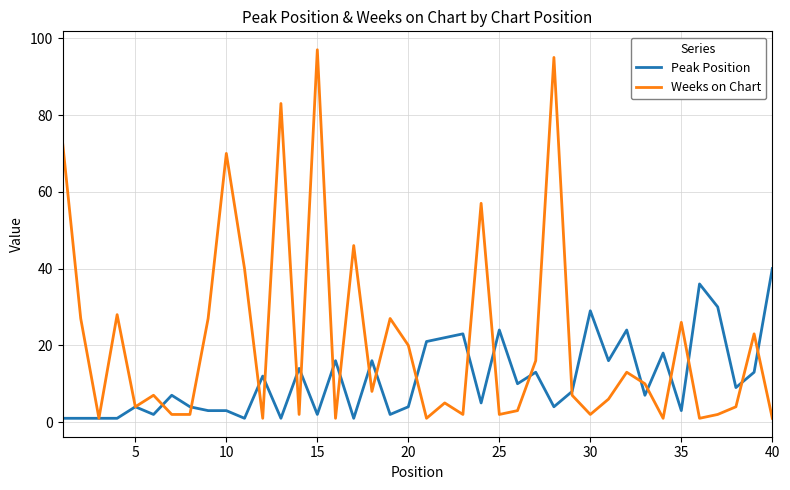

Rank the series by their maximum value, from highest to lowest.

Weeks on Chart, Peak Position